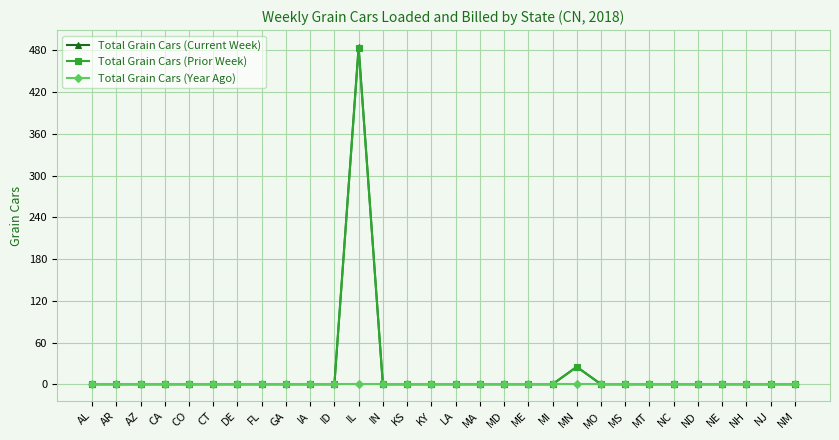

True or false: Total Grain Cars (Current Week) has a value of 218 at IA.

False